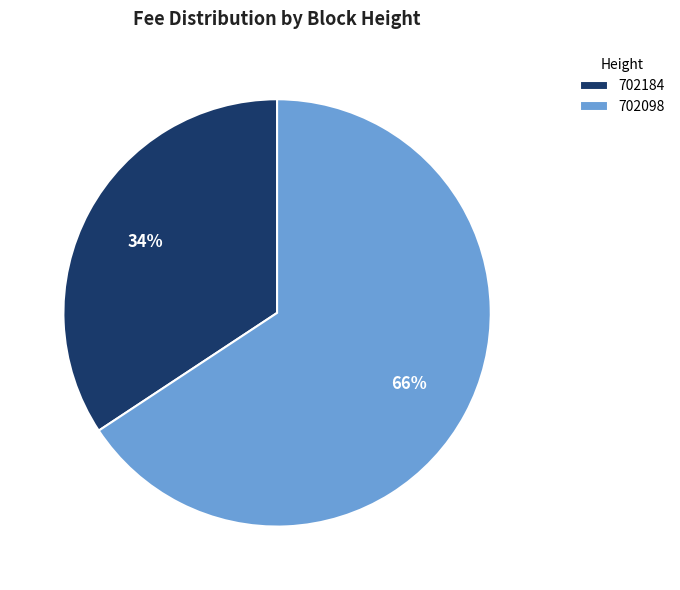

Do 702098 and 702184 together represent more than half of the pie?

Yes